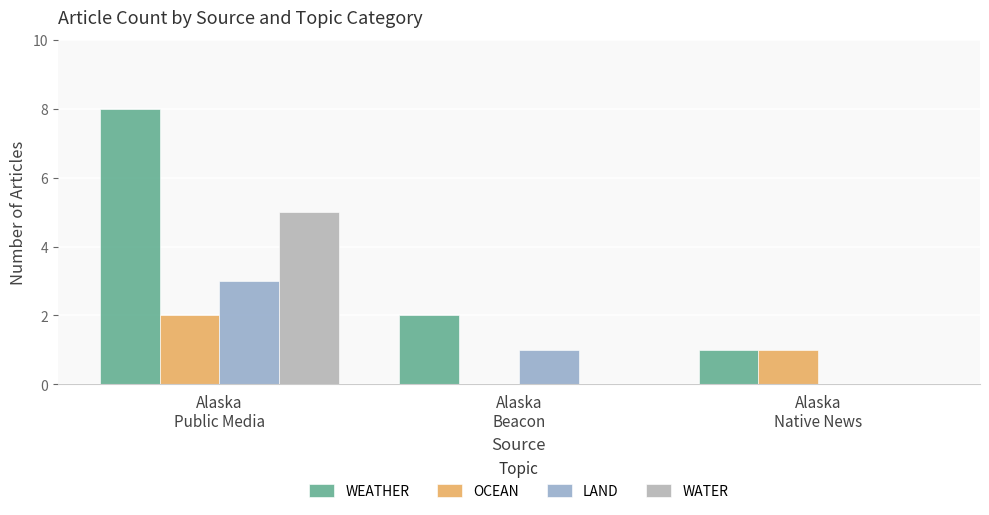

The LAND series shows 3 at Alaska
Public Media. True or false?

True